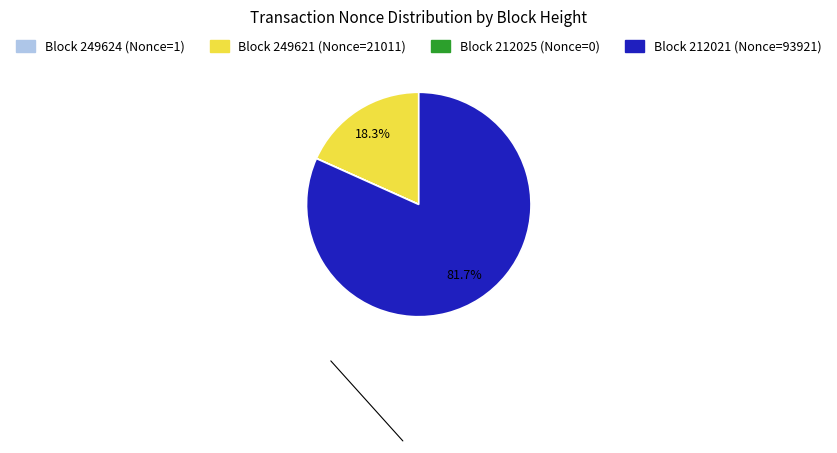

Is there any slice that represents more than half of the pie?

Yes